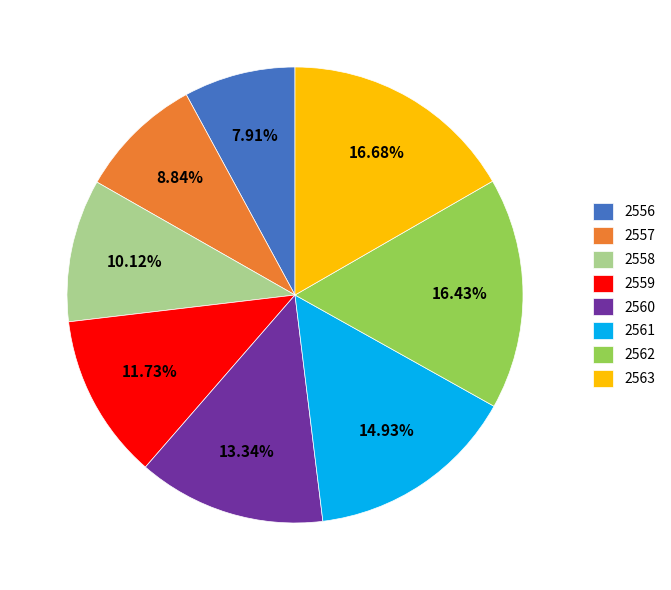

To the nearest percent, what is the difference between the 2562 and 2556 slice percentages?

9%